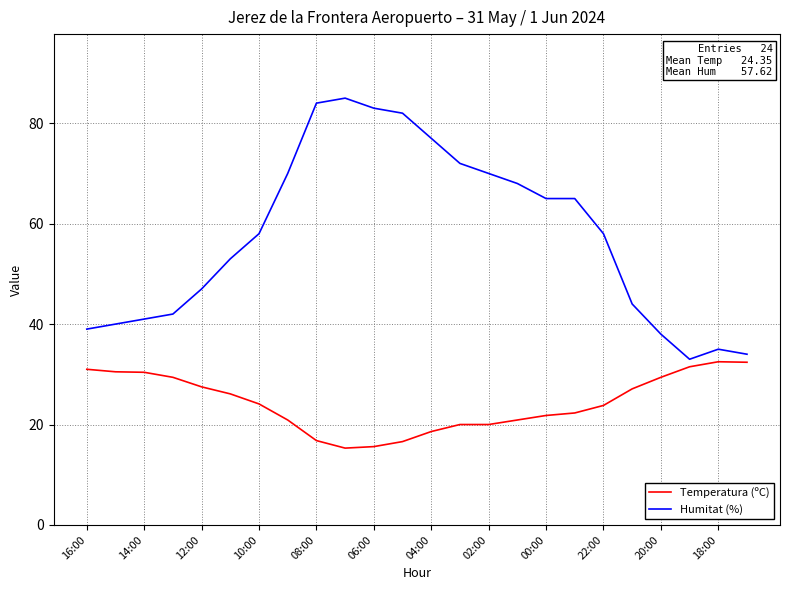

Which series has the largest range (max minus min)?

Humitat (%)